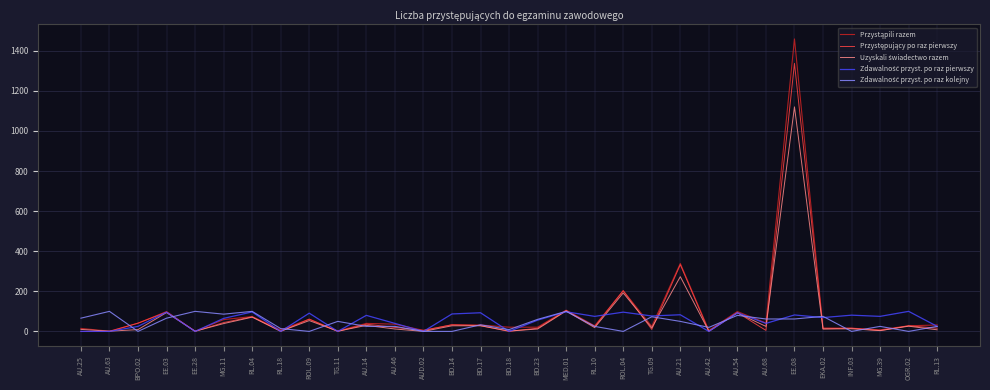

Which label corresponds to the largest value in the chart?

EE.08